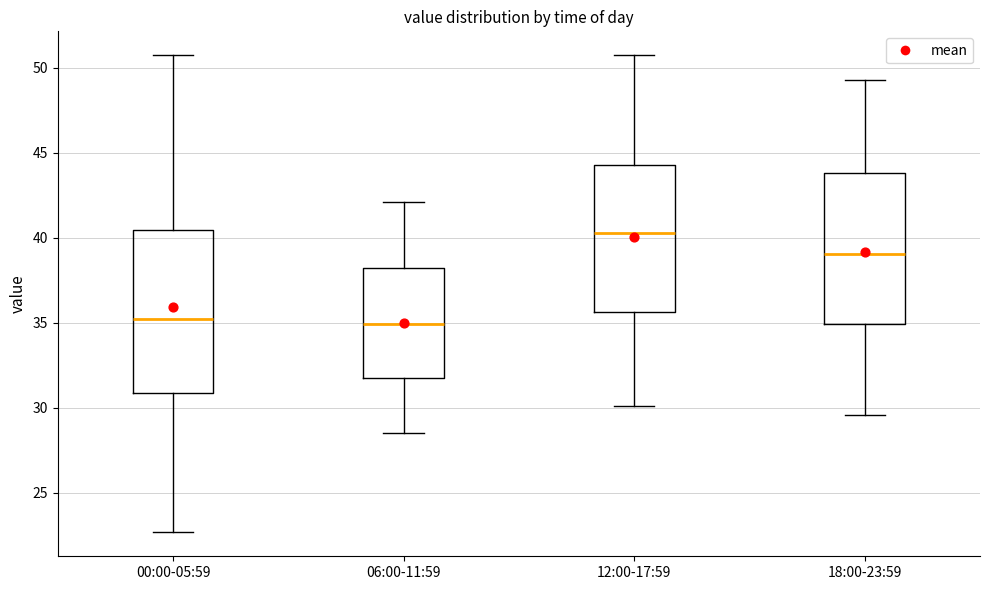

Comparing the boxes themselves (not the whiskers), which one is the tallest?

00:00-05:59